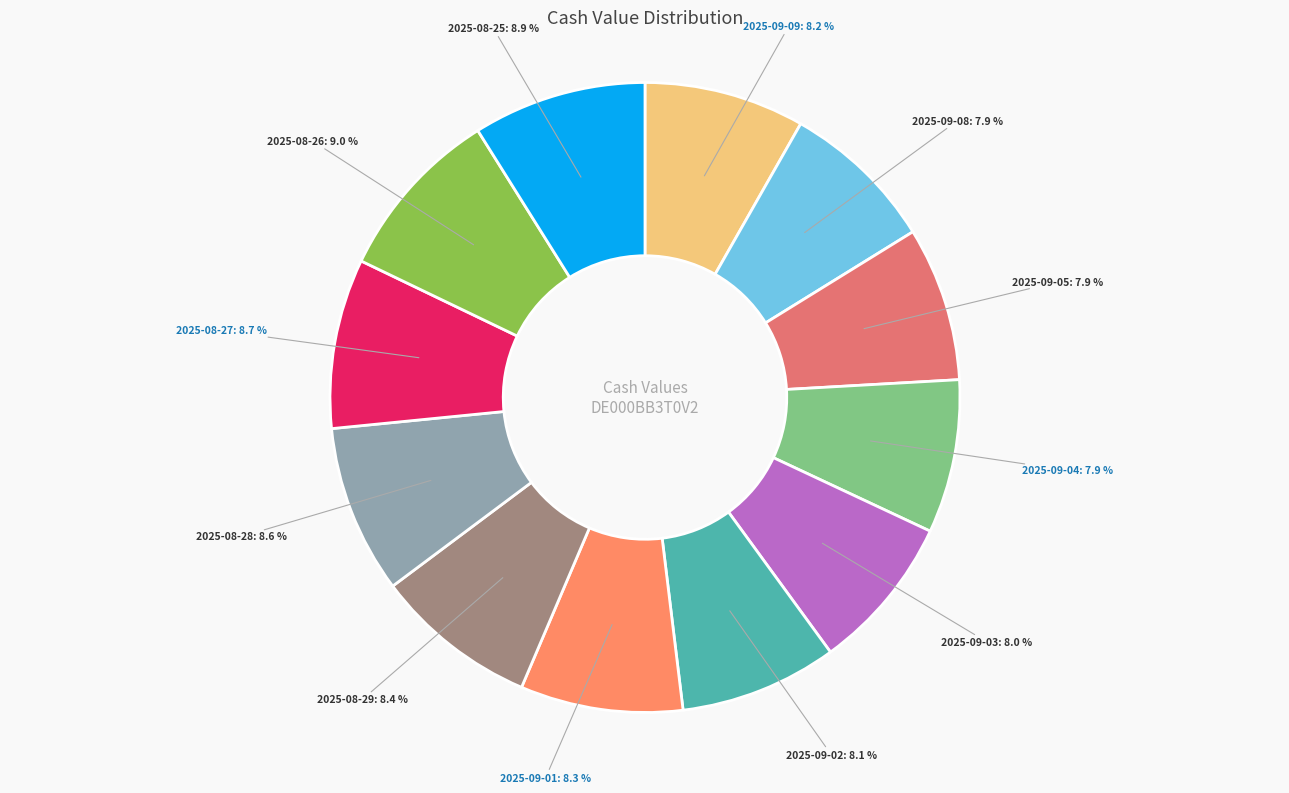

Is the sum of 2025-08-26 and 2025-09-01 greater than half?

No